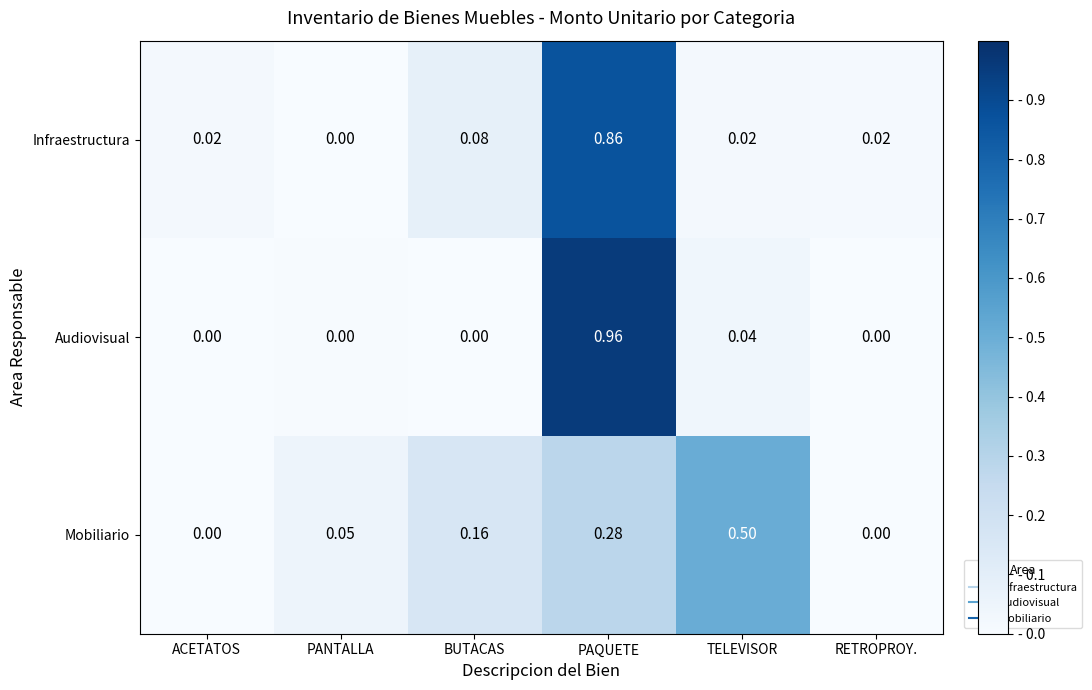

Rank the series by their maximum value, from lowest to highest.

Mobiliario, Infraestructura, Audiovisual